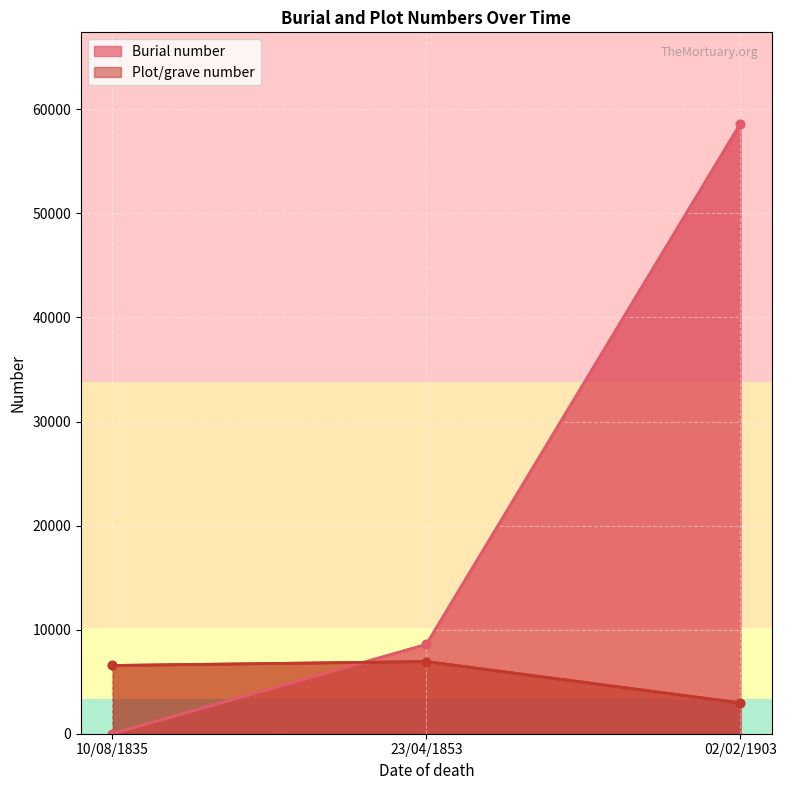

Read the Burial number value at 10/08/1835.

4